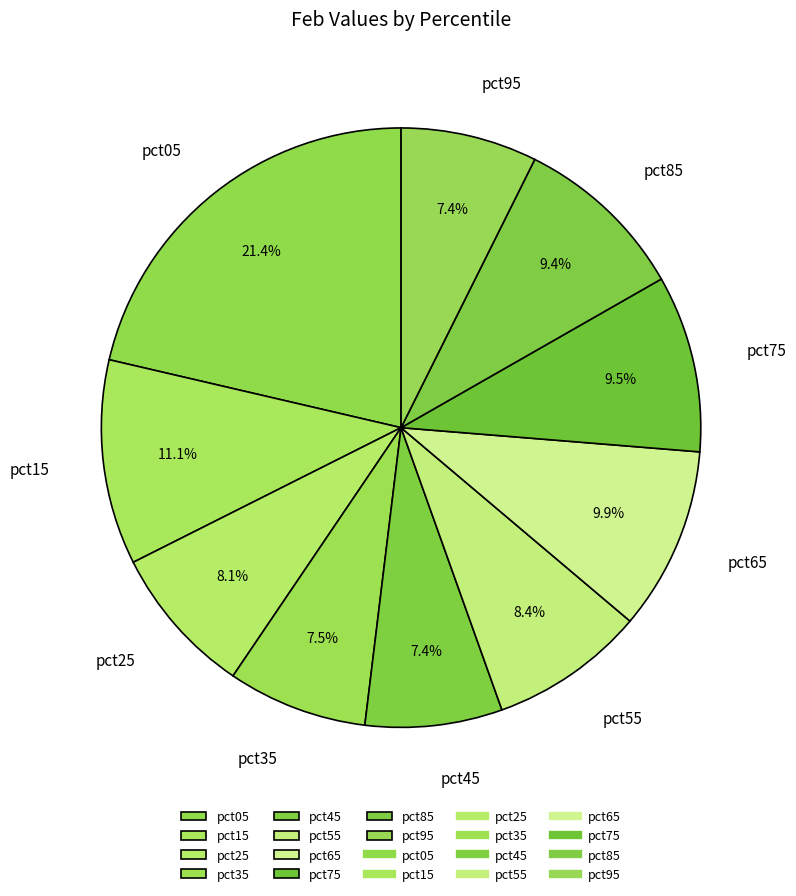

Between pct85 and pct55, which is larger?

pct85